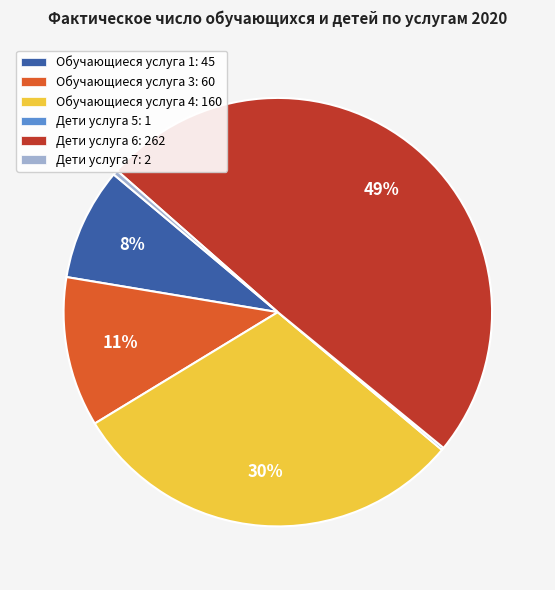

True or false: Дети услуга 6: 262 accounts for 49% of the total.

True